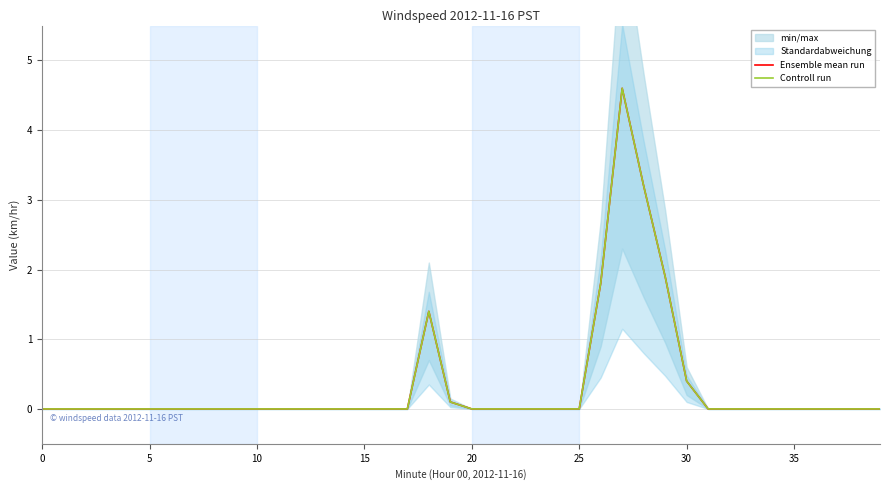

What is the difference between the second highest and second lowest values in the Ensemble mean run series?

3.2